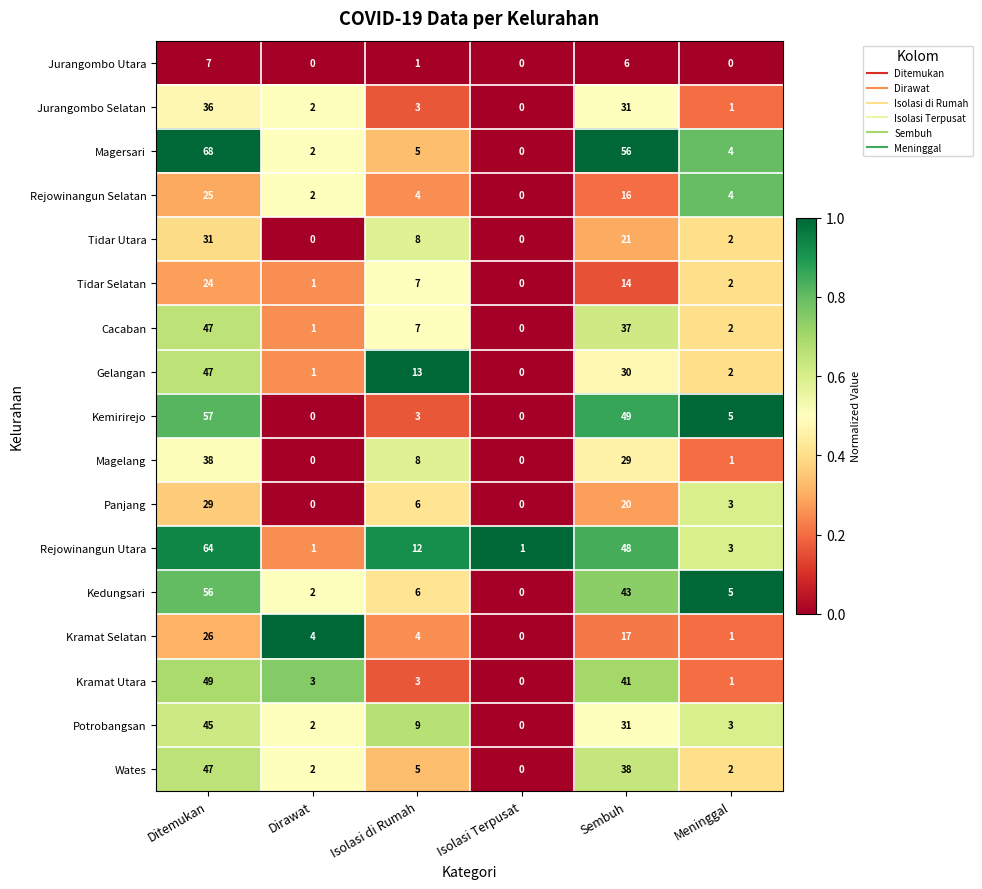

What is the spread (max minus min) of values at Ditemukan?

61